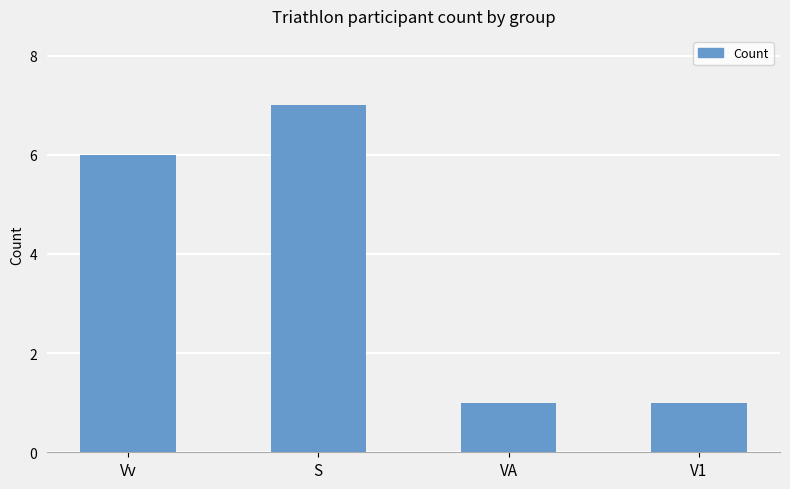

Count the values in the range 1 to 7.

4